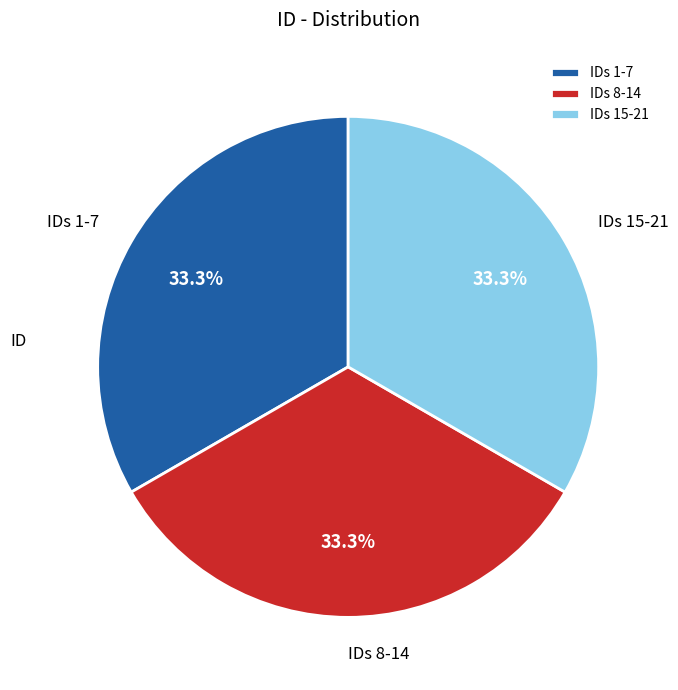

What is the ratio of the value at IDs 15-21 to the value at IDs 8-14?

1.0